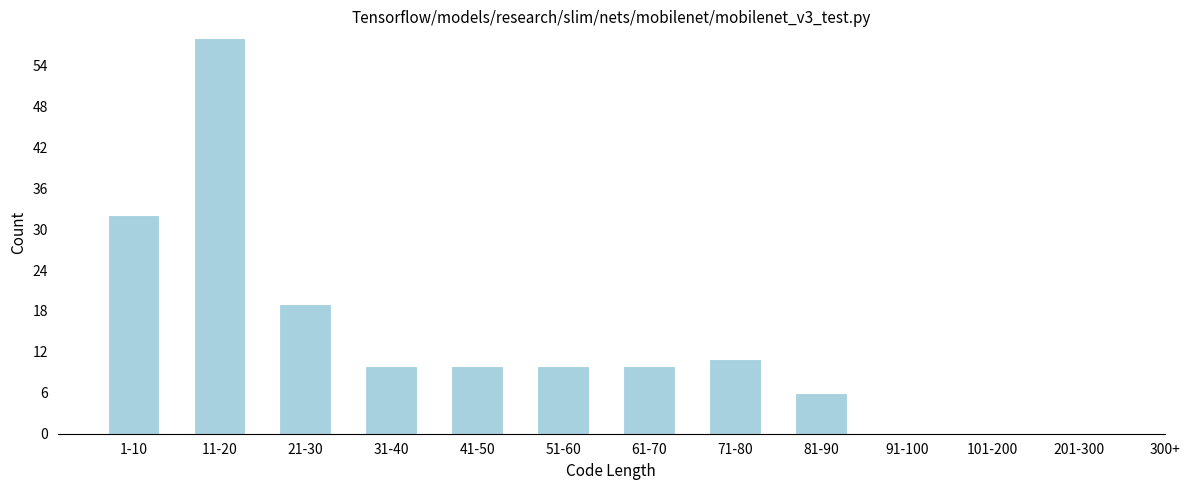

Reading left to right, what are all the values shown in this chart?

1-10=32	11-20=58	21-30=19	31-40=10	41-50=10	51-60=10	61-70=10	71-80=11	81-90=6	91-100=0	101-200=0	201-300=0